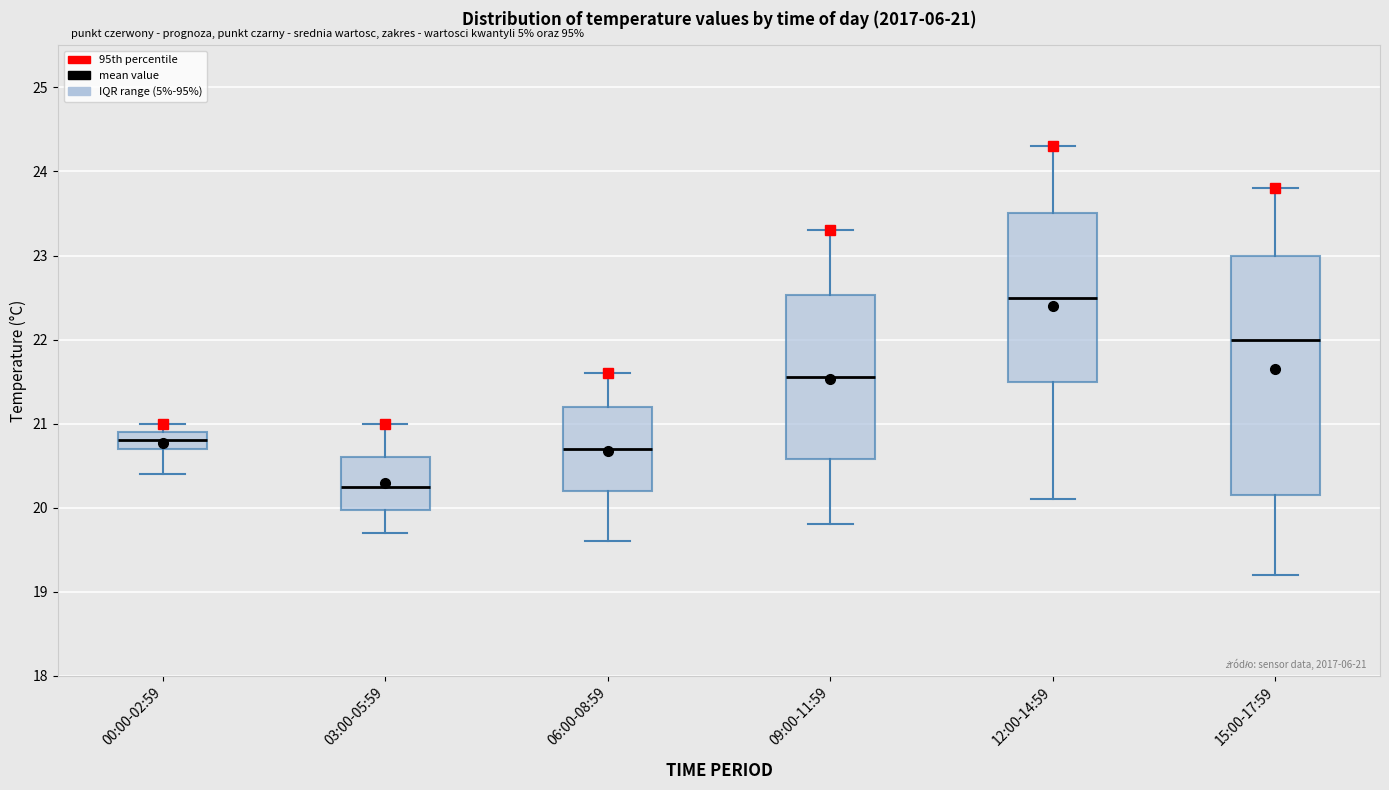

Which box has the lowest median line?

03:00-05:59